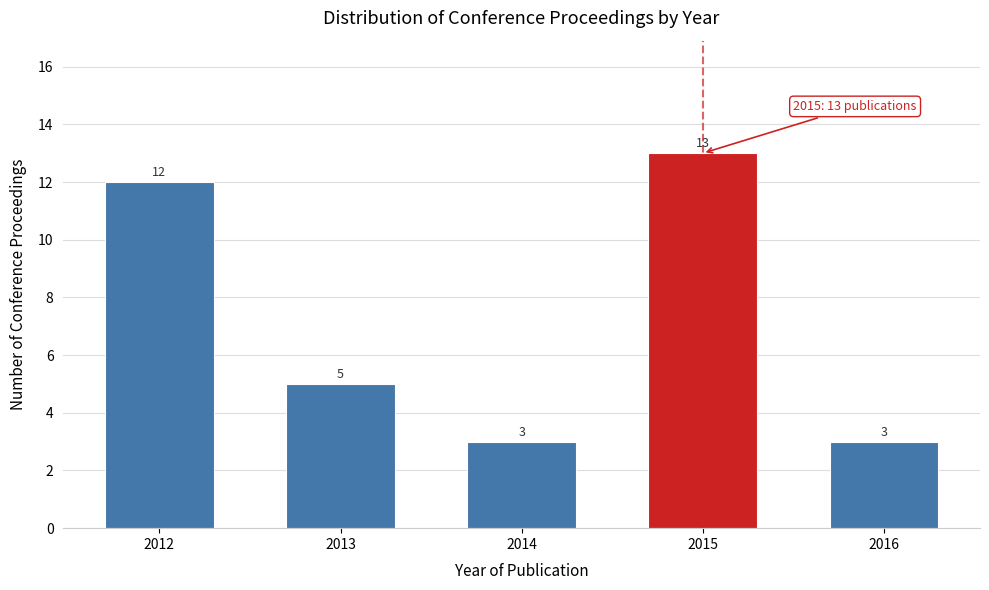

Reading left to right, transcribe all the data shown in this chart.

12	5	3	13	3